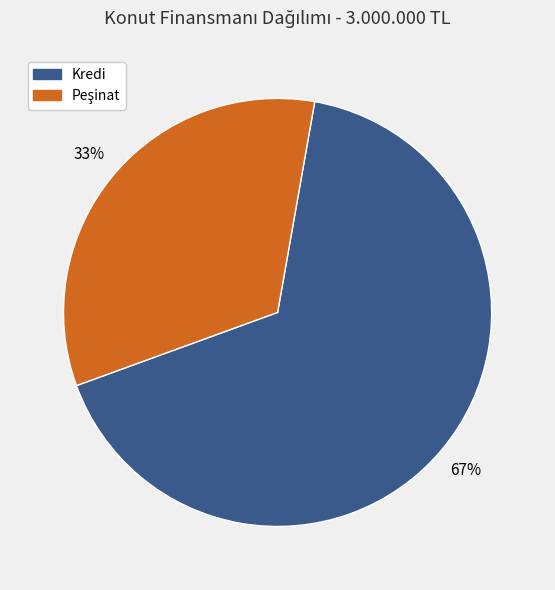

Does any single category account for the majority?

Yes